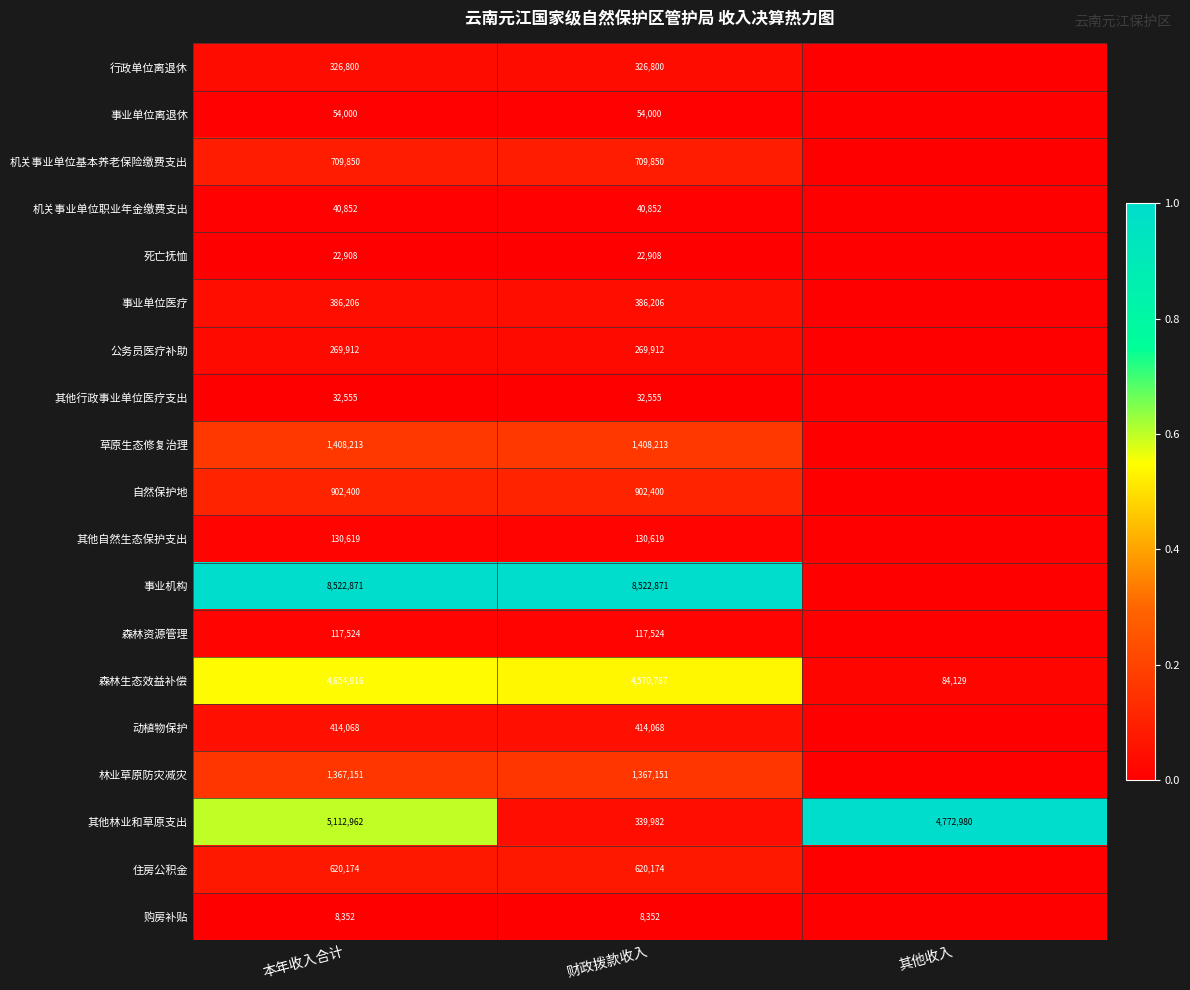

Is it true that 其他自然生态保护支出 equals 0.0 at 财政拨款收入?

False